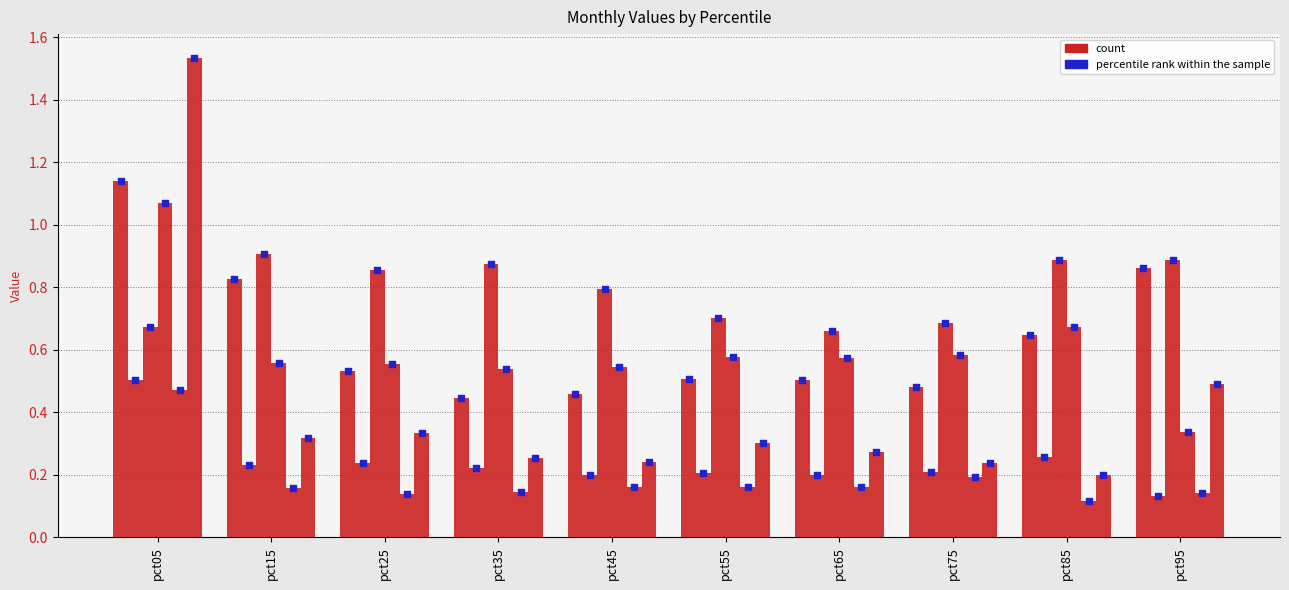

What is the total value across all series at pct75?

2.4